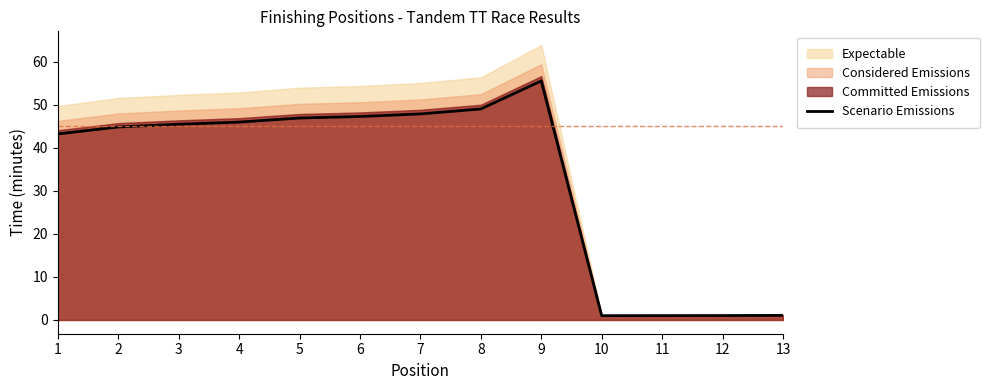

How many data points are above 45?

7